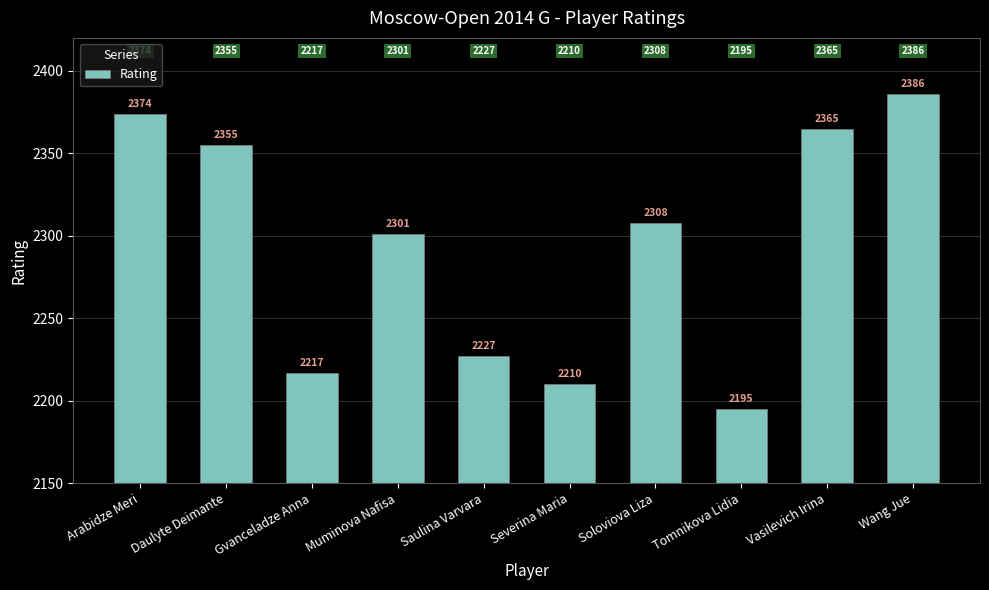

Reading left to right, list all the values displayed in this chart.

Arabidze Meri=2374	Daulyte Deimante=2355	Gvanceladze Anna=2217	Muminova Nafisa=2301	Saulina Varvara=2227	Severina Maria=2210	Soloviova Liza=2308	Tomnikova Lidia=2195	Vasilevich Irina=2365	Wang Jue=2386